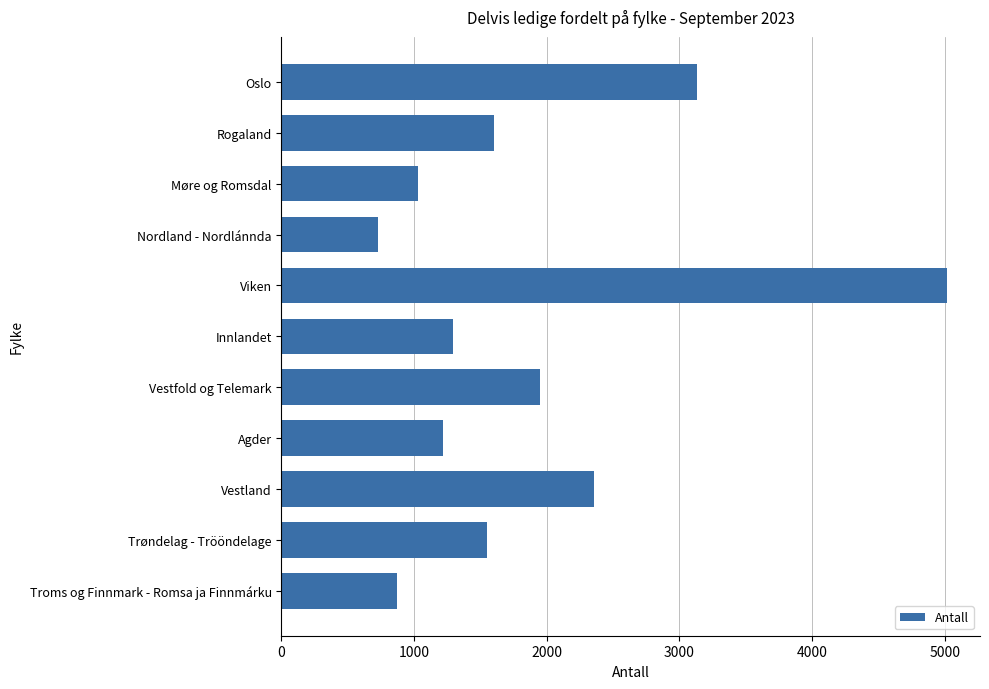

Approximately how many times larger is the value at Møre og Romsdal compared to Rogaland?

0.6